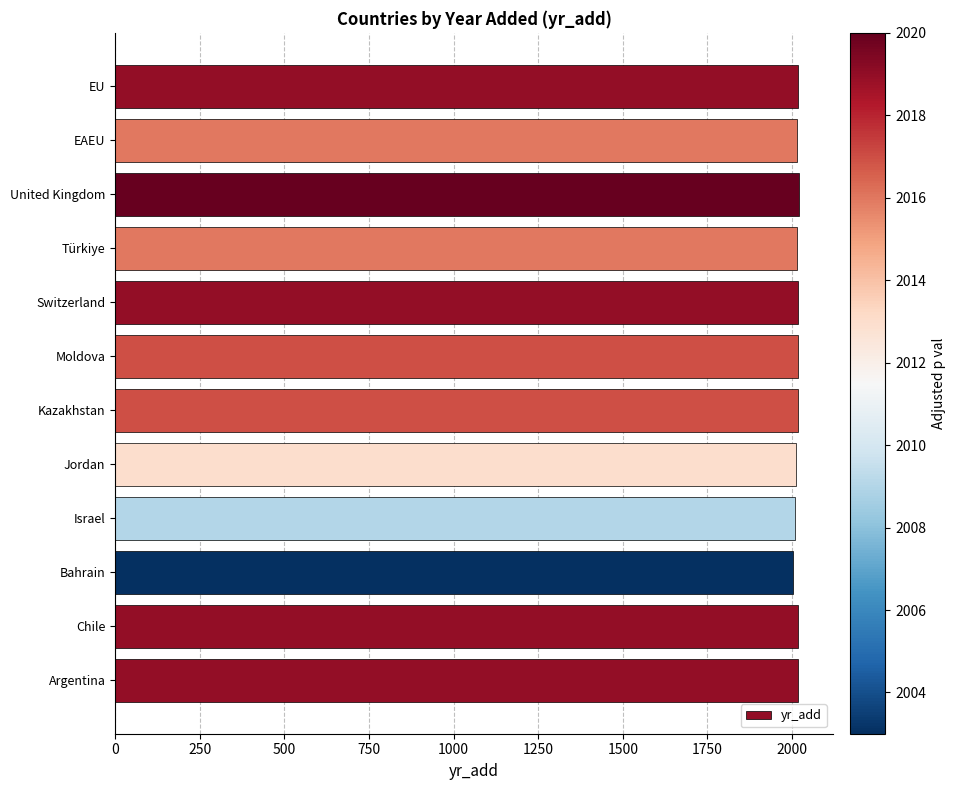

What is the ratio of the value at EAEU to the value at Israel?

1.0